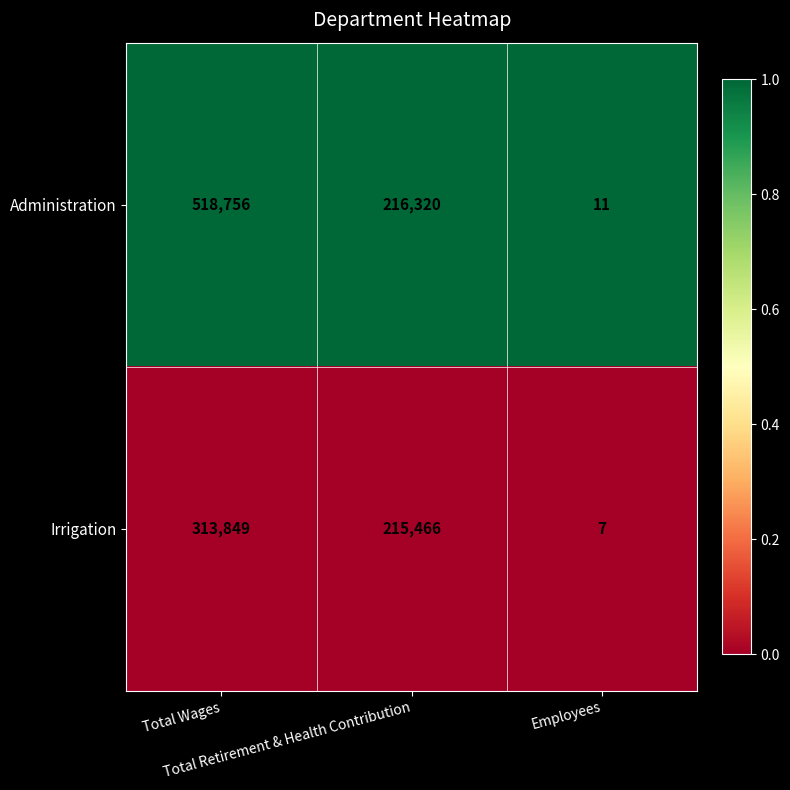

Which label corresponds to the smallest value in the chart?

Employees